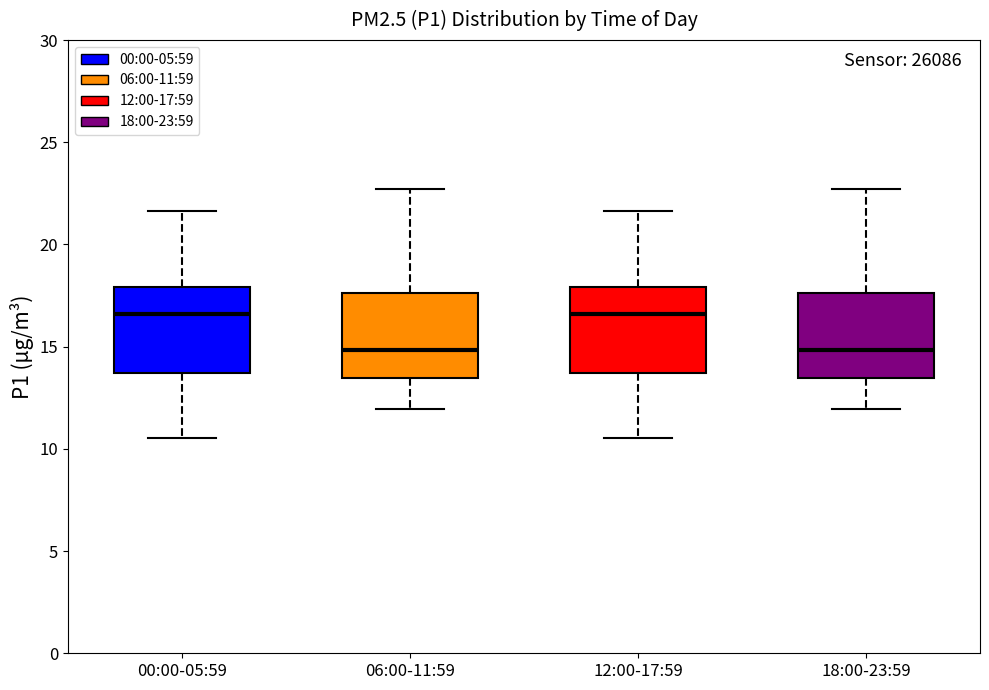

Reading left to right, read every box against the y-axis: the position of its median line, the range the box covers, and the ends of its whiskers. The values are not printed on the chart, so give them approximately, as read against the axis.

00:00-05:59: median 16.5, box 13.5 to 18.0, whiskers 10.5 to 21.5
06:00-11:59: median 15.0, box 13.5 to 17.5, whiskers 12.0 to 22.5
12:00-17:59: median 16.5, box 13.5 to 18.0, whiskers 10.5 to 21.5
18:00-23:59: median 15.0, box 13.5 to 17.5, whiskers 12.0 to 22.5